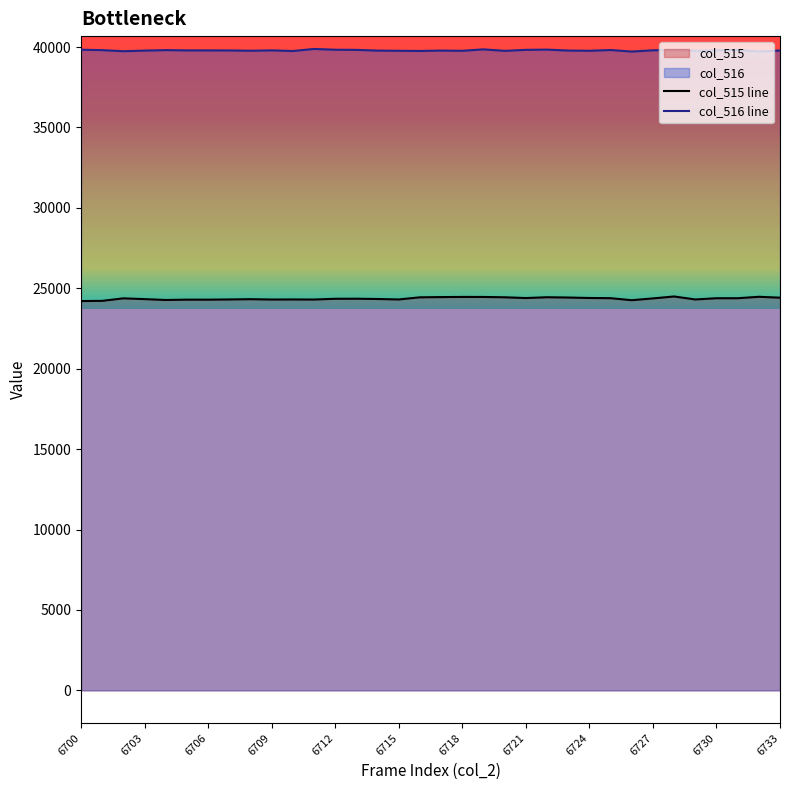

Reading left to right, transcribe all the data shown in this chart.

col_515: 24206	24219	24375	24327	24273	24294	24293	24306	24323	24302	24306	24301	24348	24351	24335	24306	24439	24453	24463	24461	24441	24394	24444	24426	24397	24385	24260	24371	24491	24306	24382	24382	24472	24416
col_516: 39835	39808	39742	39780	39810	39793	39793	39789	39772	39794	39754	39883	39834	39825	39780	39768	39758	39782	39767	39857	39764	39826	39841	39783	39769	39816	39720	39800	39824	39767	39800	39828	39717	39785